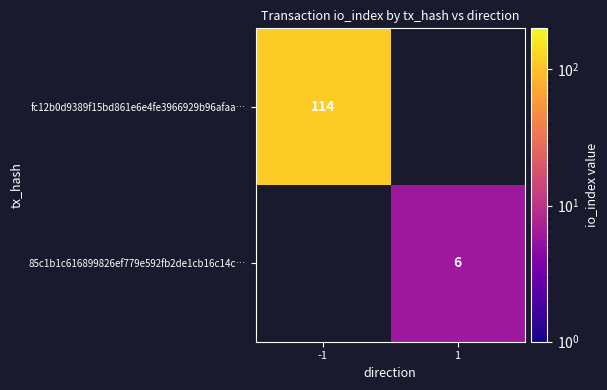

The fc12b0d9389f15bd861e6e4fe3966929b96afaa… series shows 114 at -1. True or false?

True